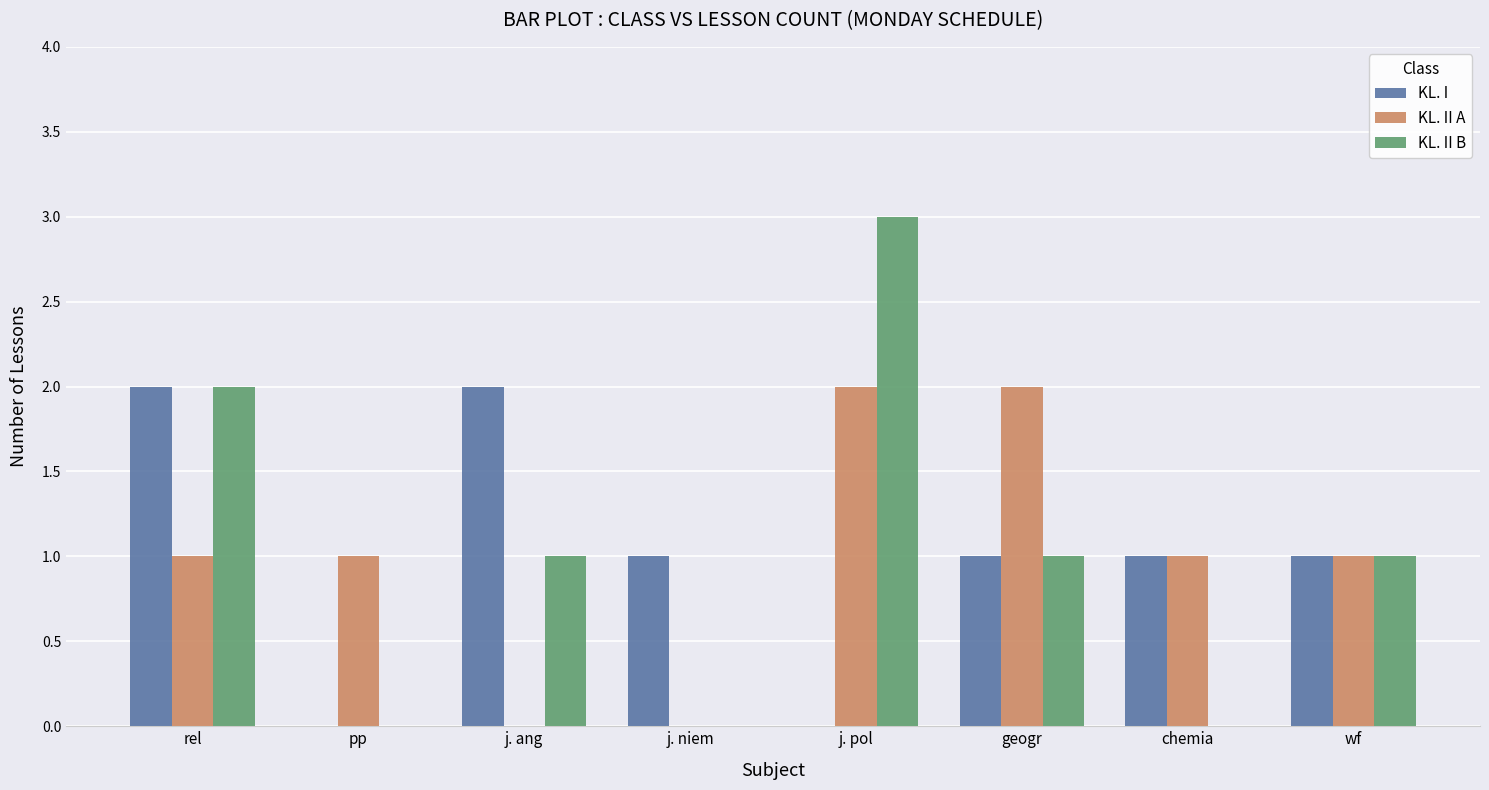

Is the value of KL. II B at j. ang greater than the value of KL. II A at geogr?

No